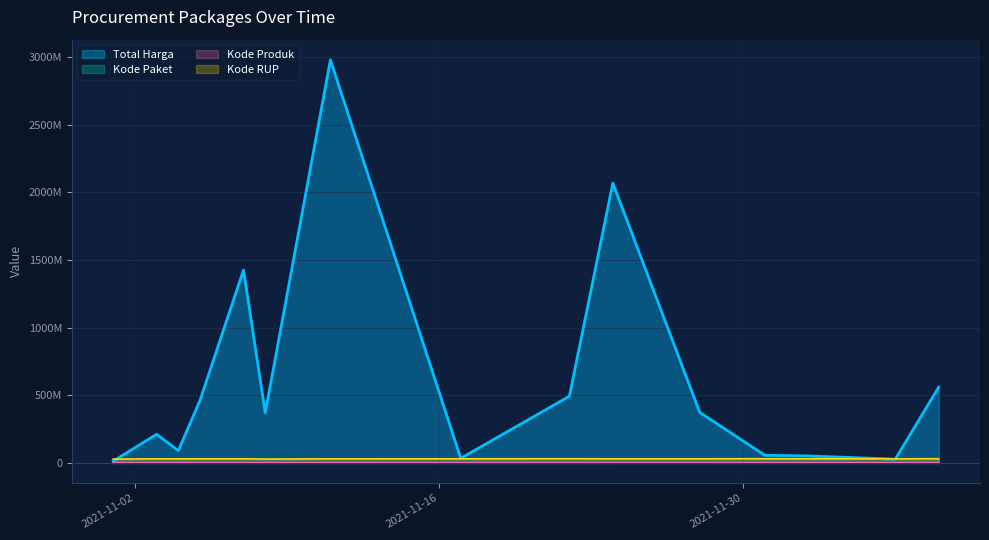

Which series changed the most between 2021-11-01 and 2021-11-11?

Total Harga